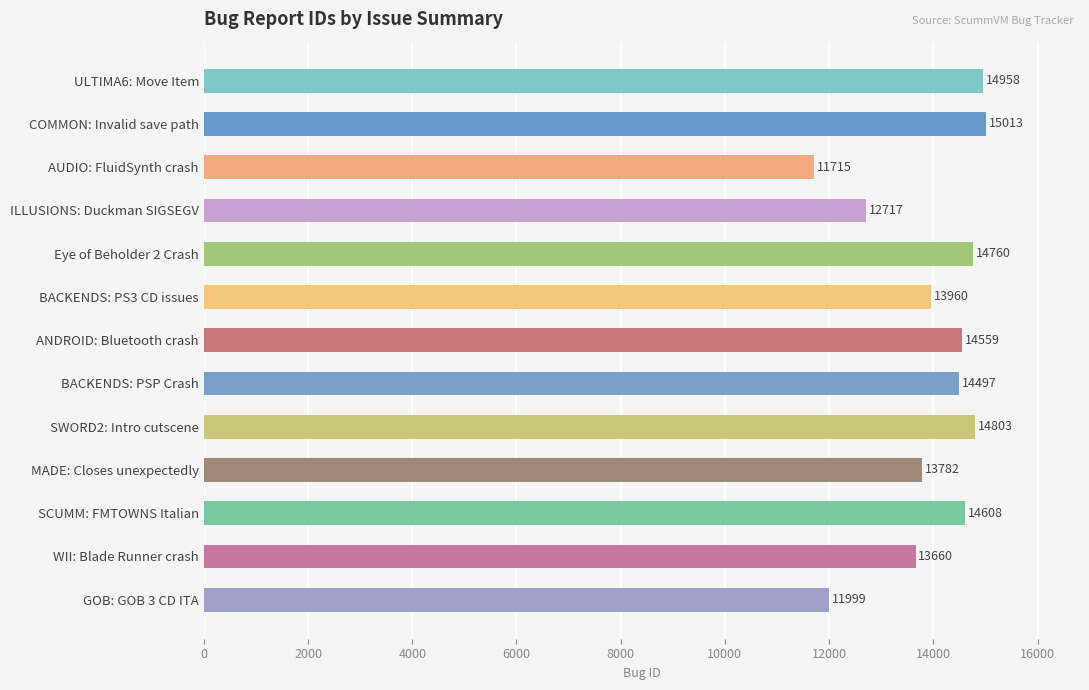

Rank the categories by value from lowest to highest.

AUDIO: FluidSynth crash, GOB: GOB 3 CD ITA, ILLUSIONS: Duckman SIGSEGV, WII: Blade Runner crash, MADE: Closes unexpectedly, BACKENDS: PS3 CD issues, BACKENDS: PSP Crash, ANDROID: Bluetooth crash, SCUMM: FMTOWNS Italian, Eye of Beholder 2 Crash, SWORD2: Intro cutscene, ULTIMA6: Move Item, COMMON: Invalid save path